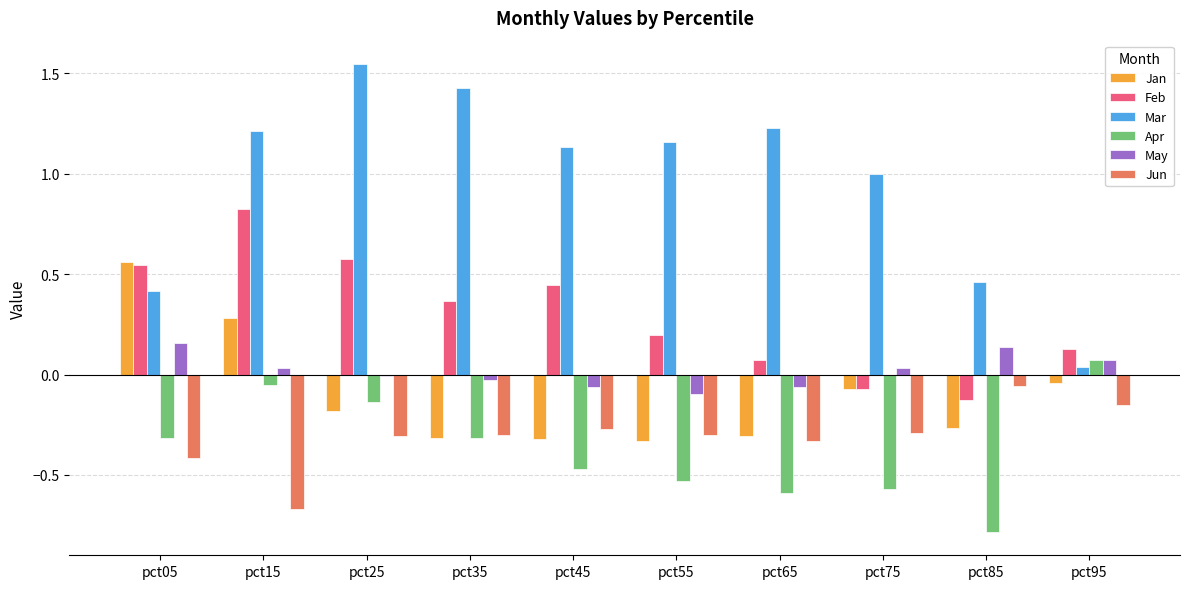

Is it true that Mar equals 1.2 at pct65?

True